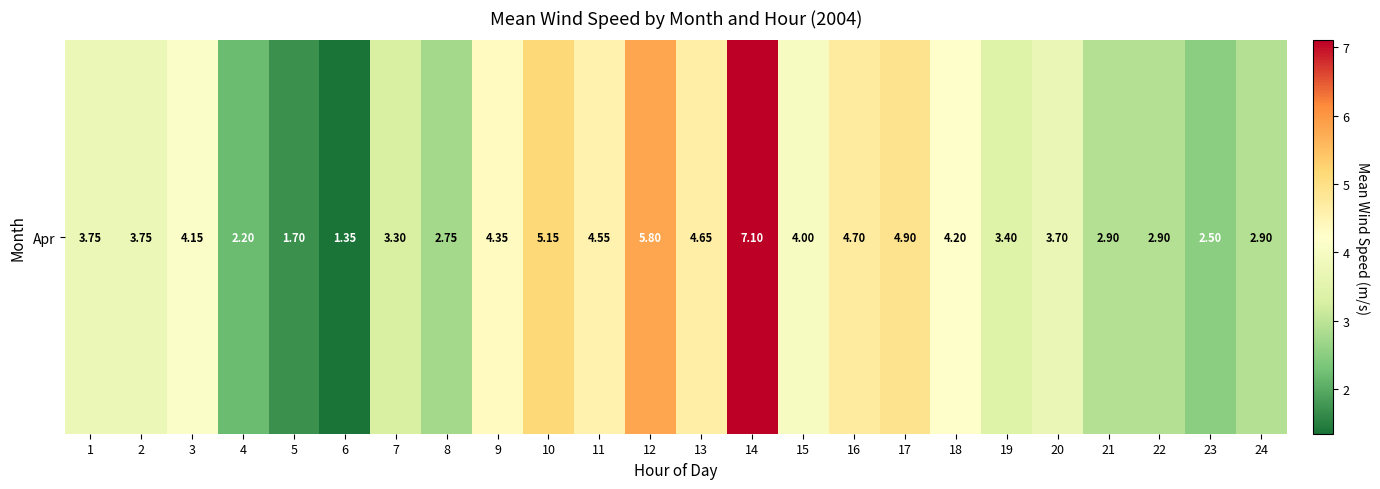

Read the value at 15.

4.0